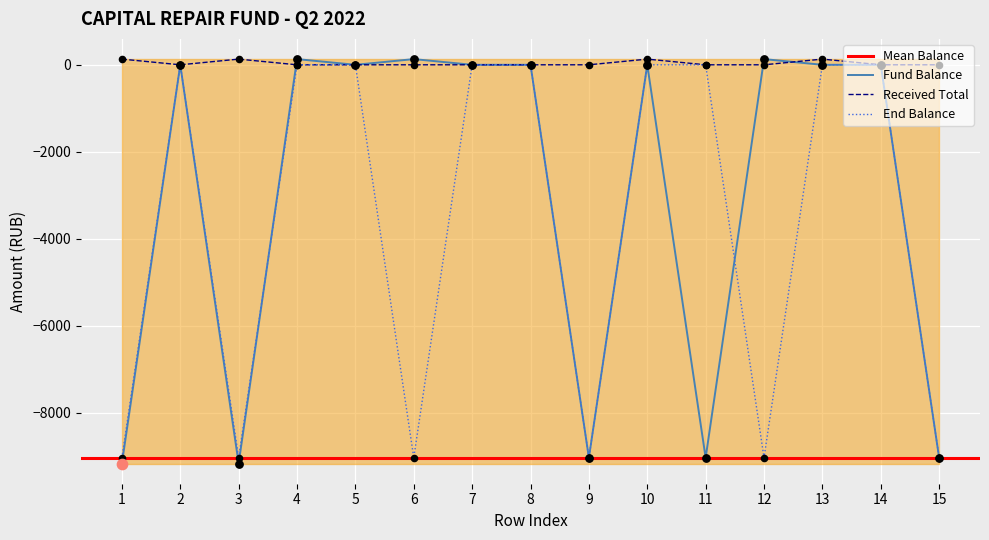

The value of Received Total at 5 is 0.0. True or false?

True